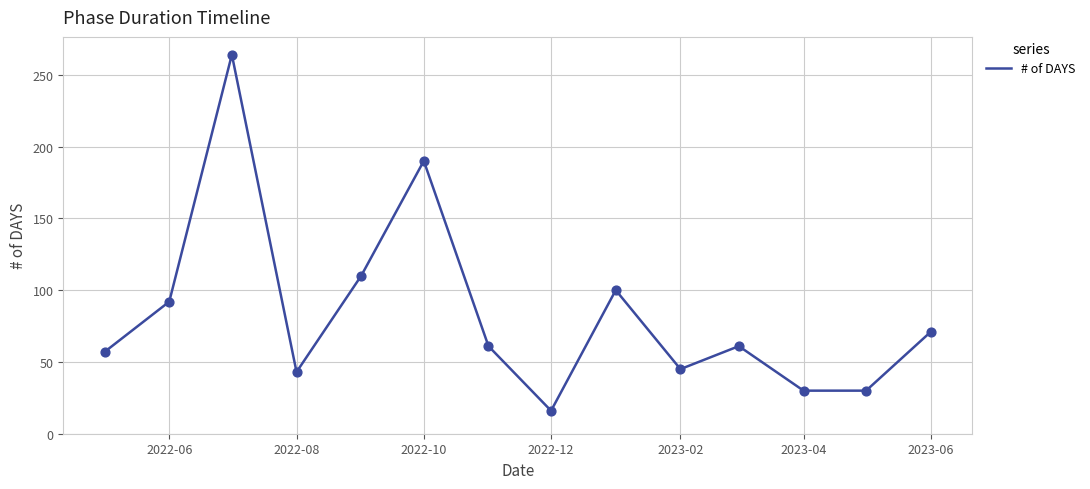

What is the greatest value displayed?

264